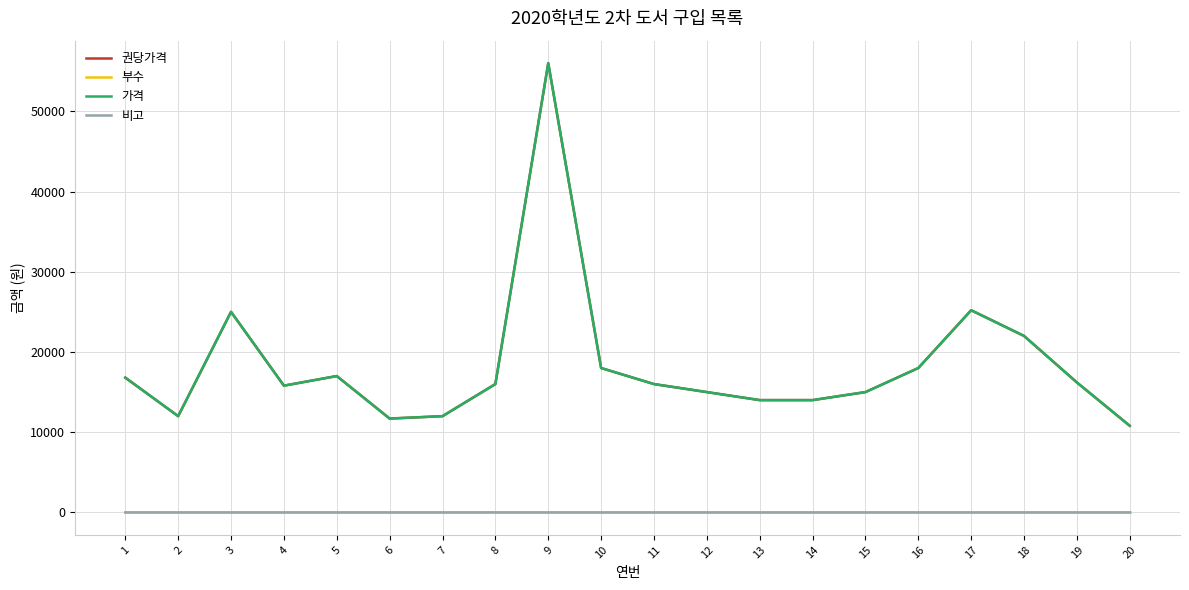

Which category has the lowest value in the 부수 series?

1